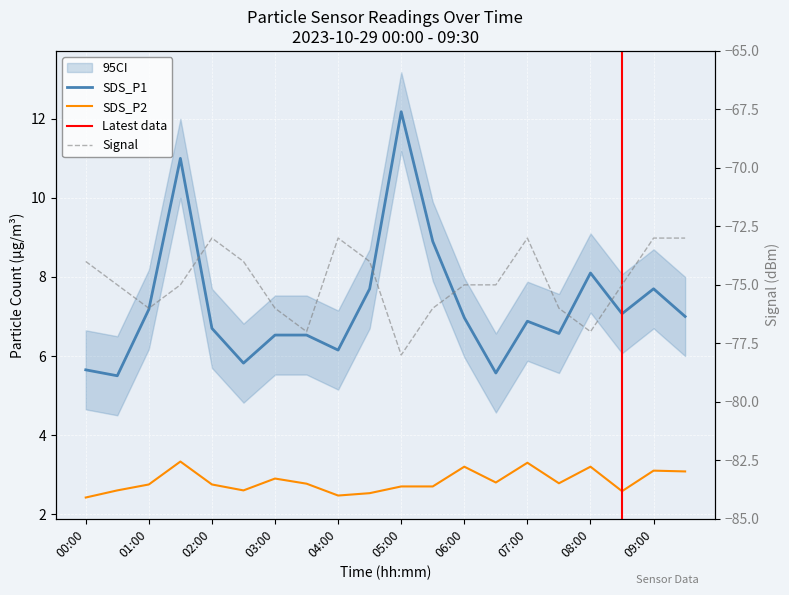

Rank the series by their maximum value, from lowest to highest.

Signal, SDS_P2, SDS_P1